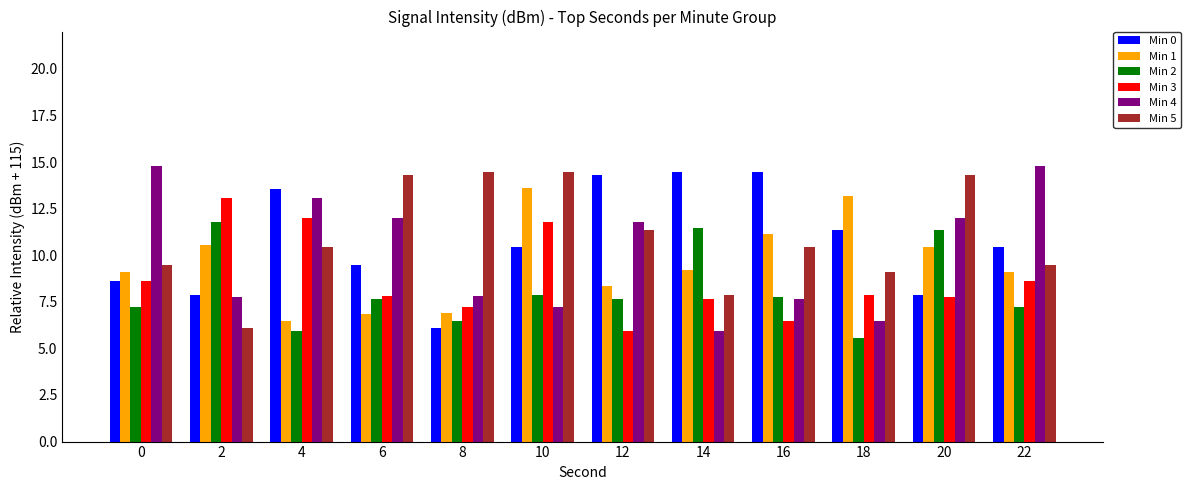

What are all the series names shown in the legend?

Min 0, Min 1, Min 2, Min 3, Min 4, Min 5